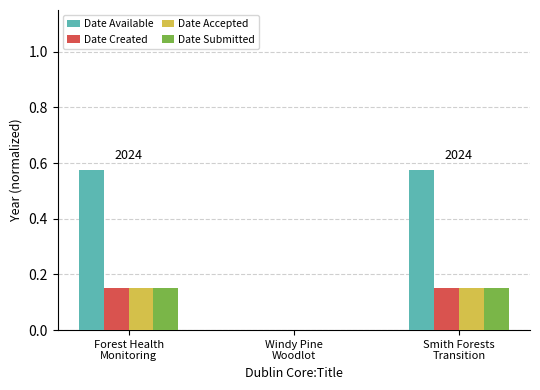

What is the sum of all Date Created values?

0.3